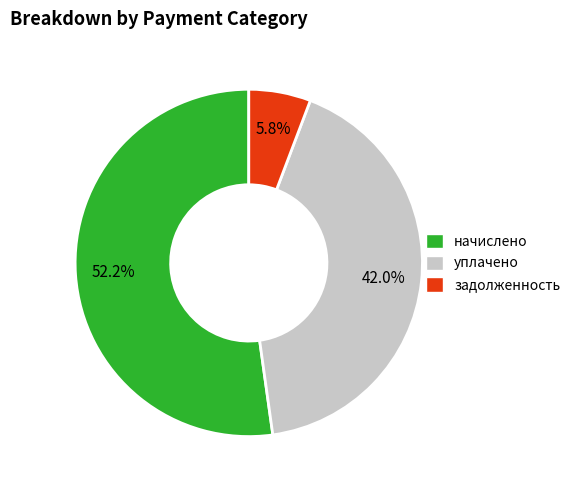

How many slices are in this pie chart?

3